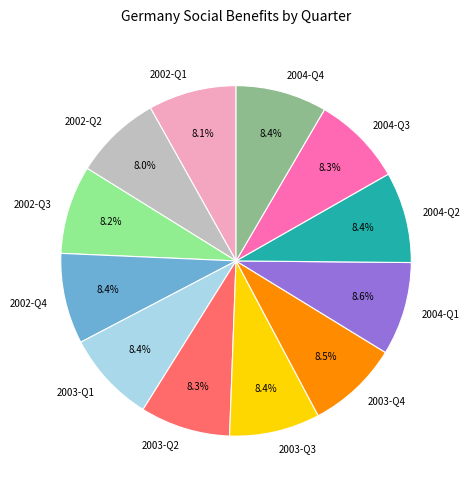

What is the ratio of the value at 2002-Q1 to the value at 2002-Q2?

1.0